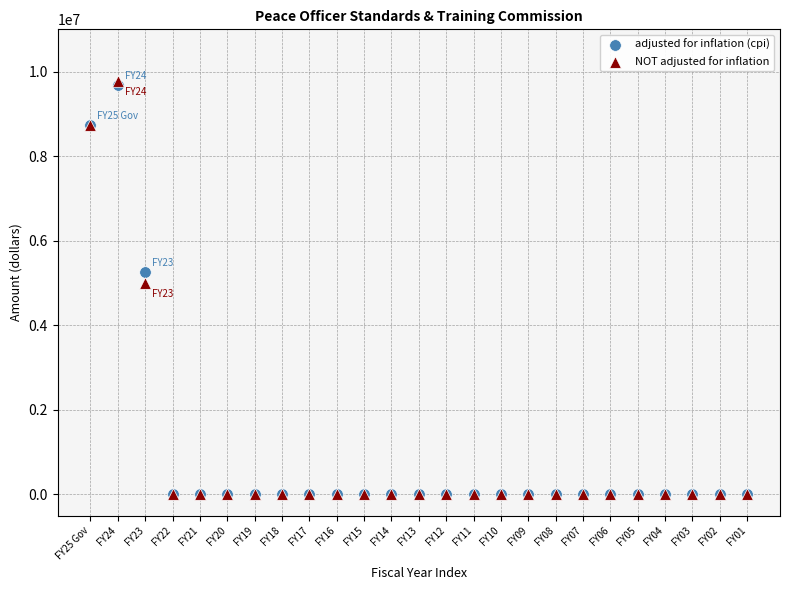

In the adjusted for inflation (cpi) series, what Y value is closest to 4846423?

5265949